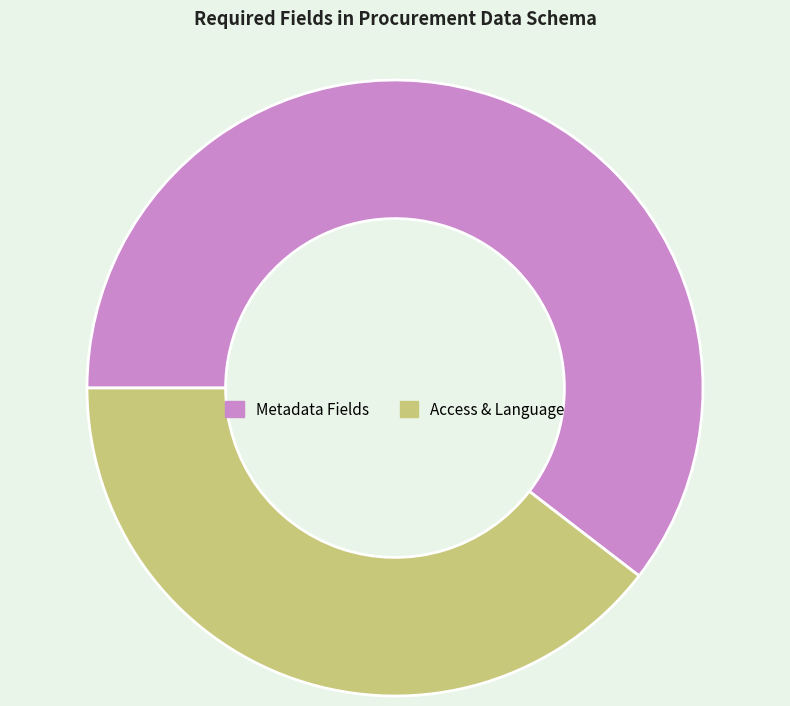

Count the number of slices in the pie.

2